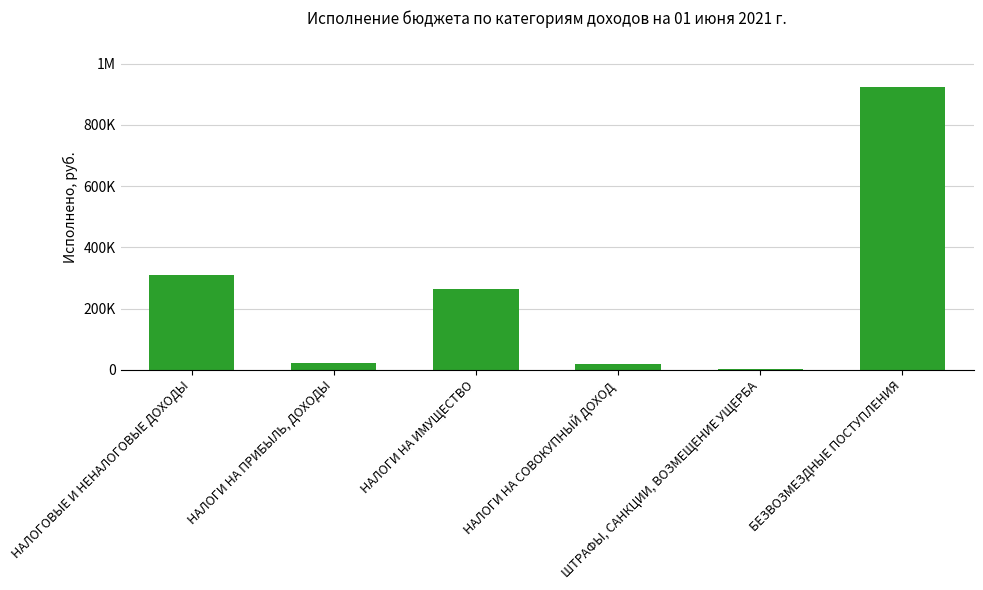

List the labels in order of value, largest first.

БЕЗВОЗМЕЗДНЫЕ ПОСТУПЛЕНИЯ, НАЛОГОВЫЕ И НЕНАЛОГОВЫЕ ДОХОДЫ, НАЛОГИ НА ИМУЩЕСТВО, НАЛОГИ НА ПРИБЫЛЬ, ДОХОДЫ, НАЛОГИ НА СОВОКУПНЫЙ ДОХОД, ШТРАФЫ, САНКЦИИ, ВОЗМЕЩЕНИЕ УЩЕРБА